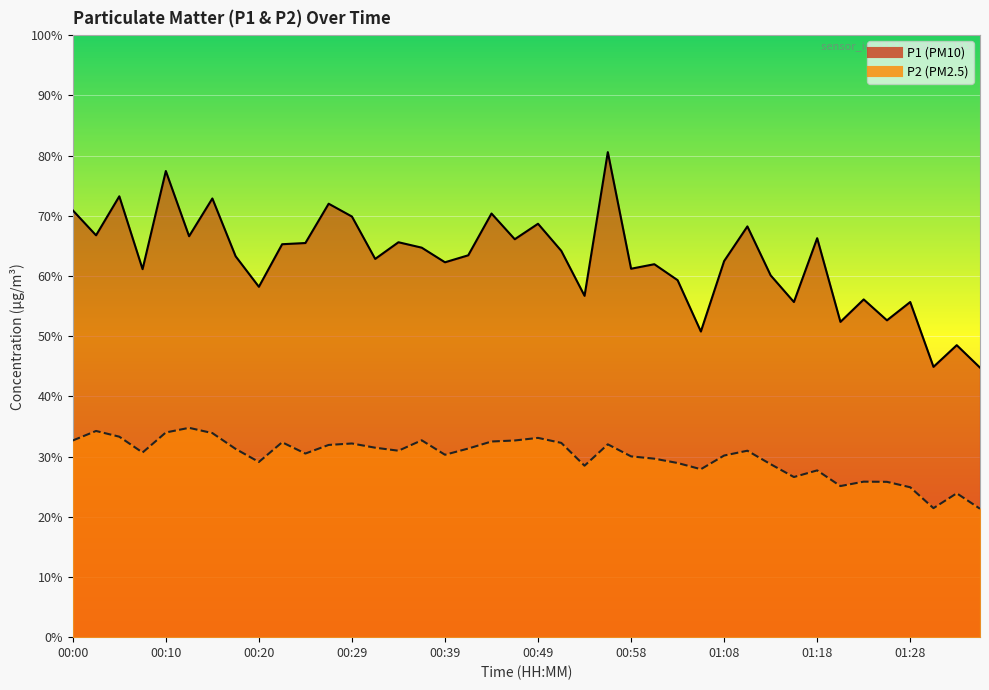

True or false: P1 has a value of 69.9 at 00:29.

True